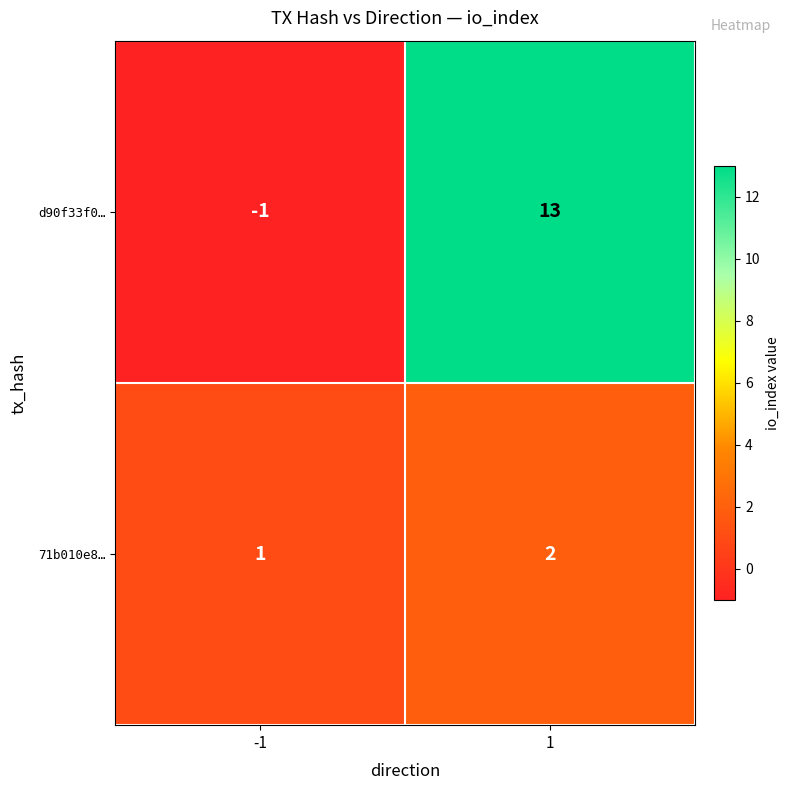

Which series has the largest total across all categories?

d90f33f0…